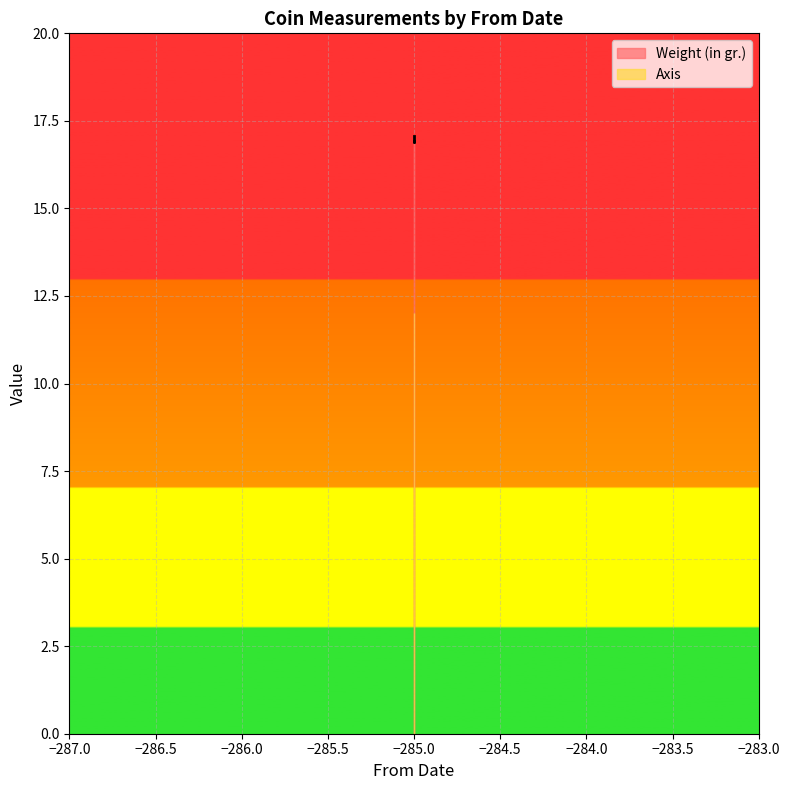

The value at -285 is 17.1. True or false?

True